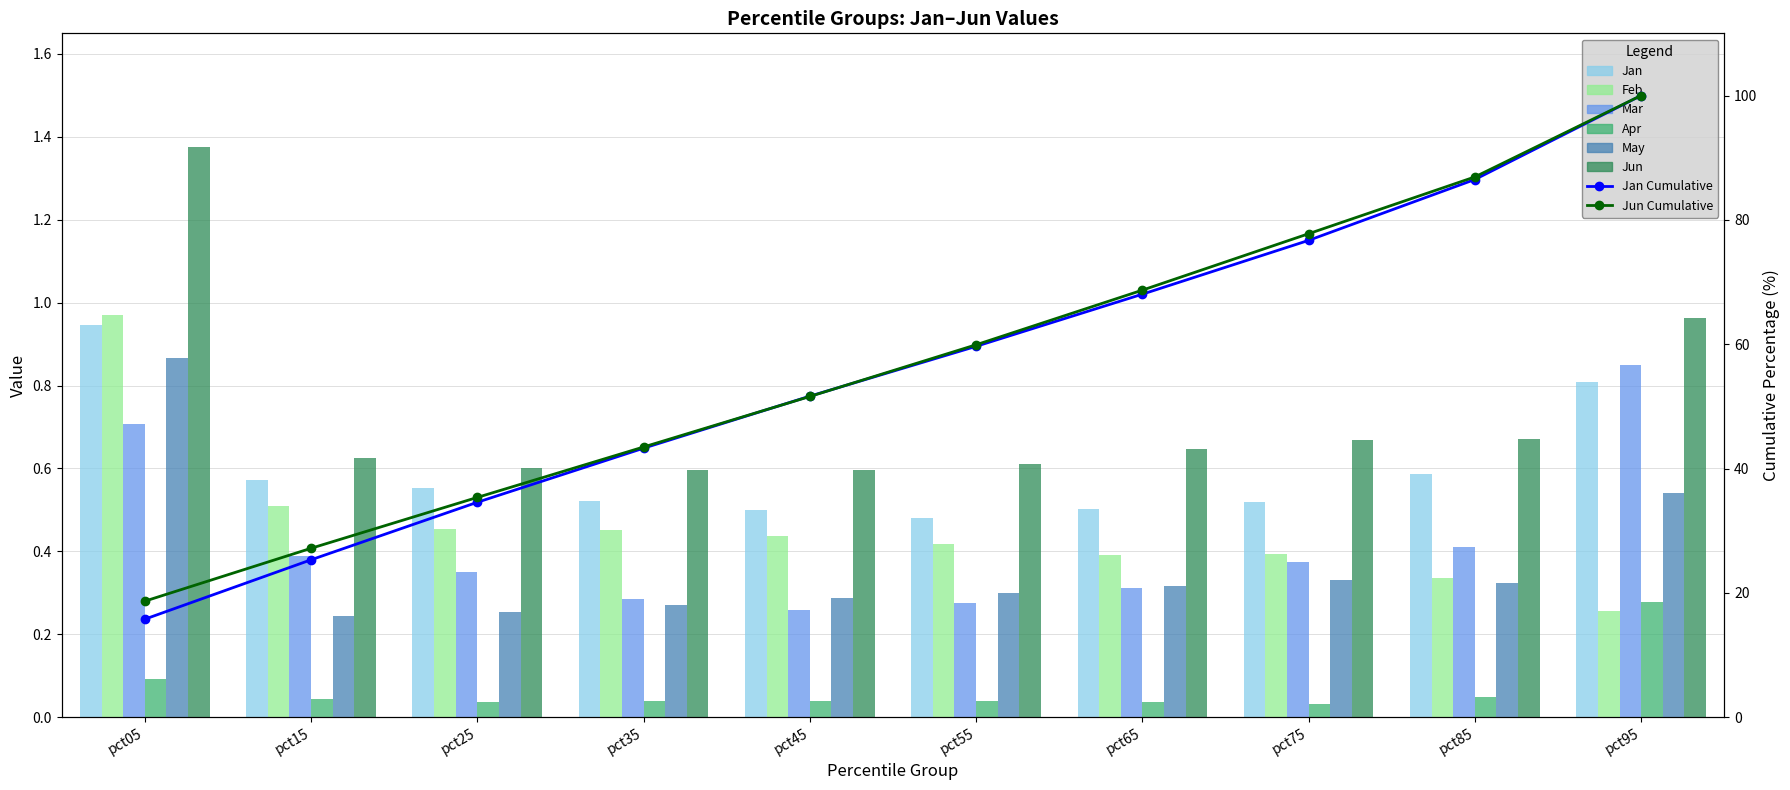

True or false: Feb has a value of 0.3 at pct85.

True